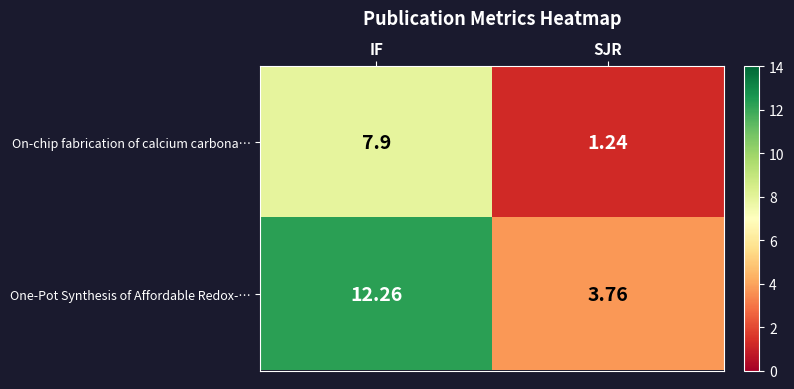

Rank the series by their maximum value, from highest to lowest.

One-Pot Synthesis of Affordable Redox-…, On-chip fabrication of calcium carbona…